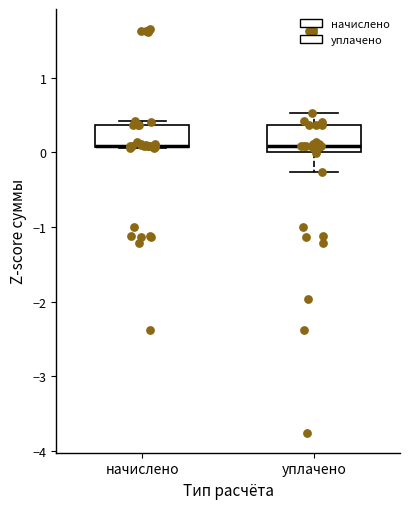

Reading left to right, transcribe this box plot: for each box, give where its median line is, the range the box spans, and where its two whiskers end, as read against the y-axis. The values are not printed on the chart, so give them approximately, as read against the axis.

начислено: median 0.1 (drawn on the box's lower edge), box 0.1 to 0.4, whiskers 0.1 to 0.4 (just above the box's upper edge)
уплачено: median 0.1, box 0.0 to 0.4, whiskers -0.3 to 0.5